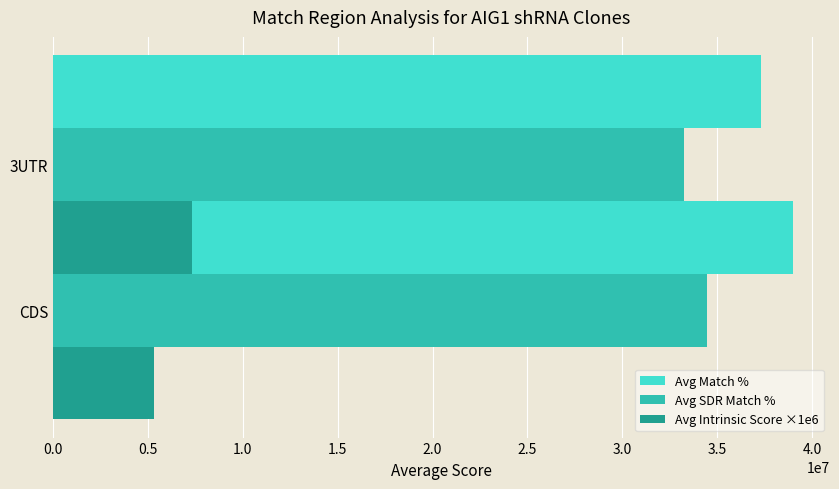

List the labels in order of Avg Match % value, largest first.

0.0, 0.5